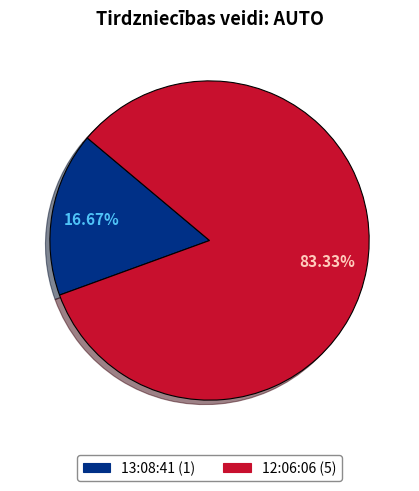

Rank the categories by value from highest to lowest.

12:06:06, 13:08:41